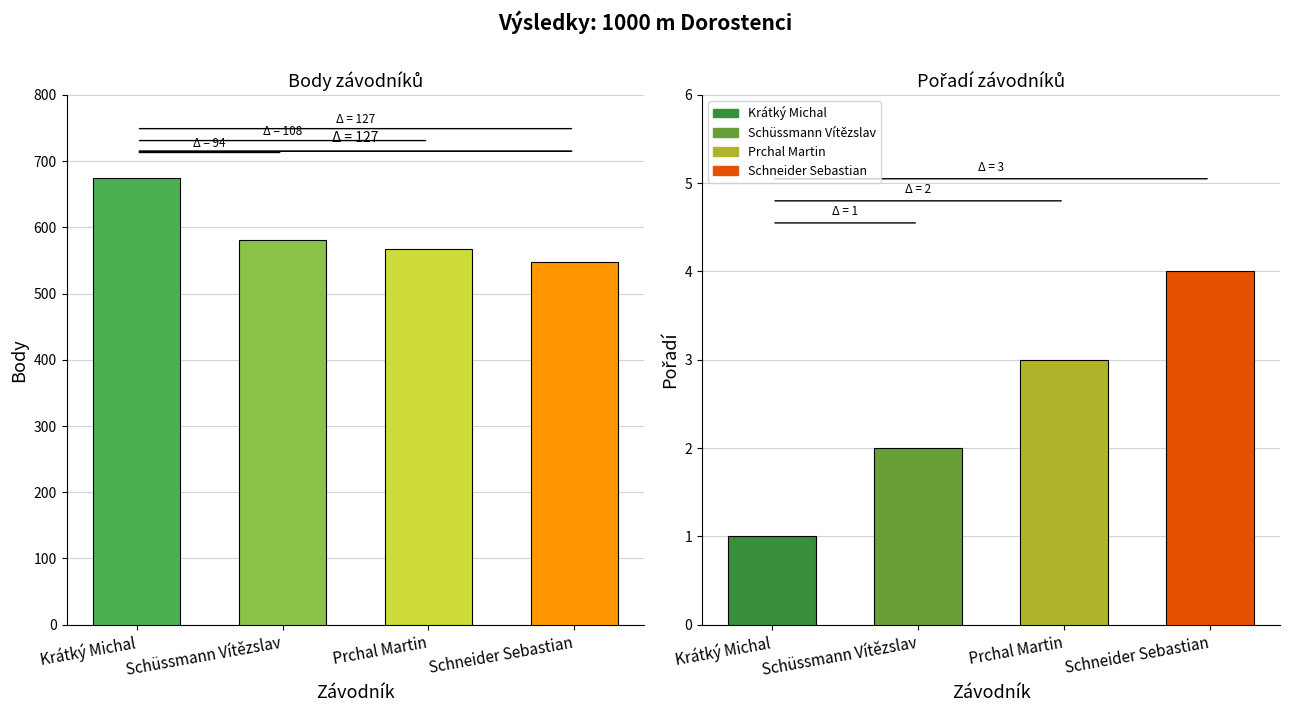

Which series has the largest total across all categories?

Body